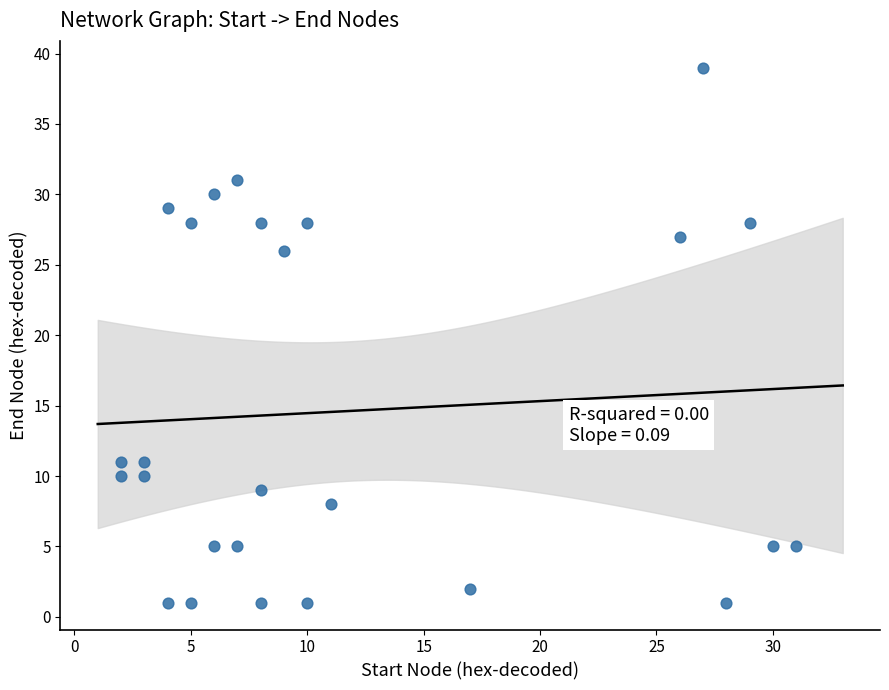

What Y value in the scatter plot is closest to 20?

26